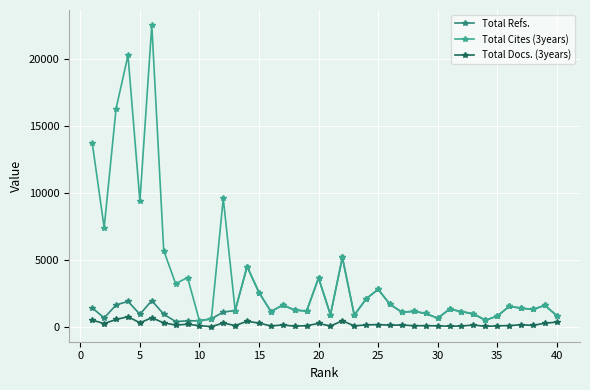

Which series has the largest range (max minus min)?

Total Cites (3years)